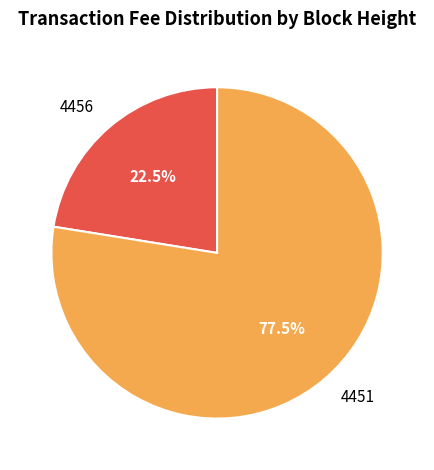

What is the largest slice in the pie chart?

4451